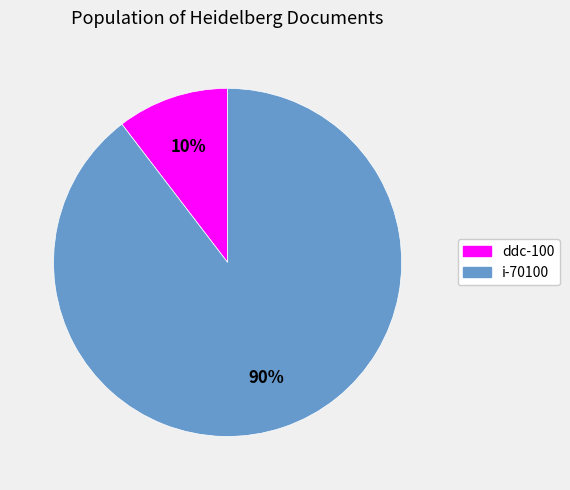

Do i-70100 and ddc-100 together represent more than half of the pie?

Yes